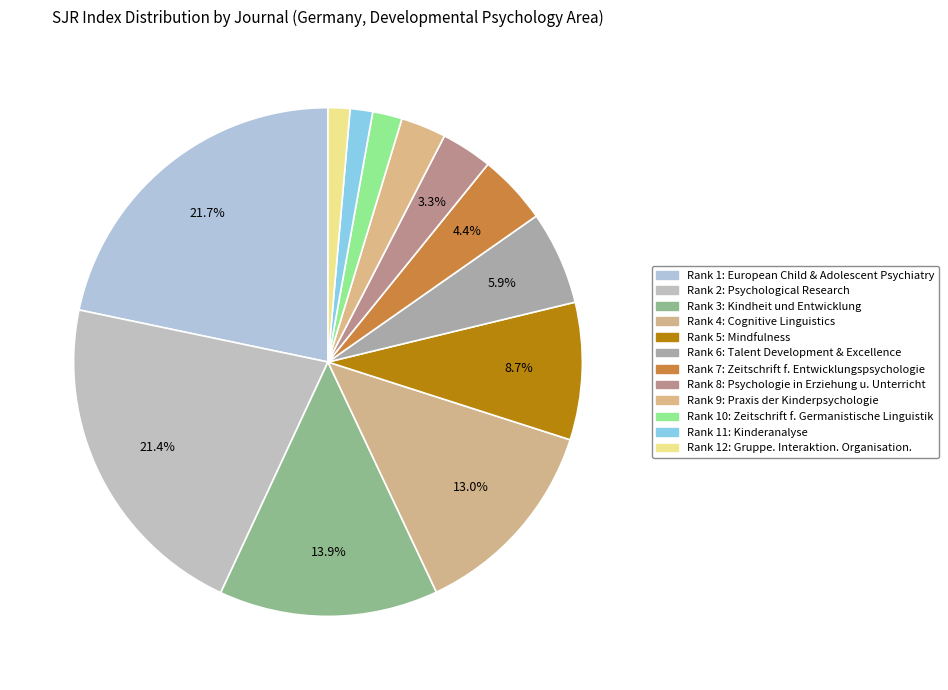

How many slices are in this pie chart?

12